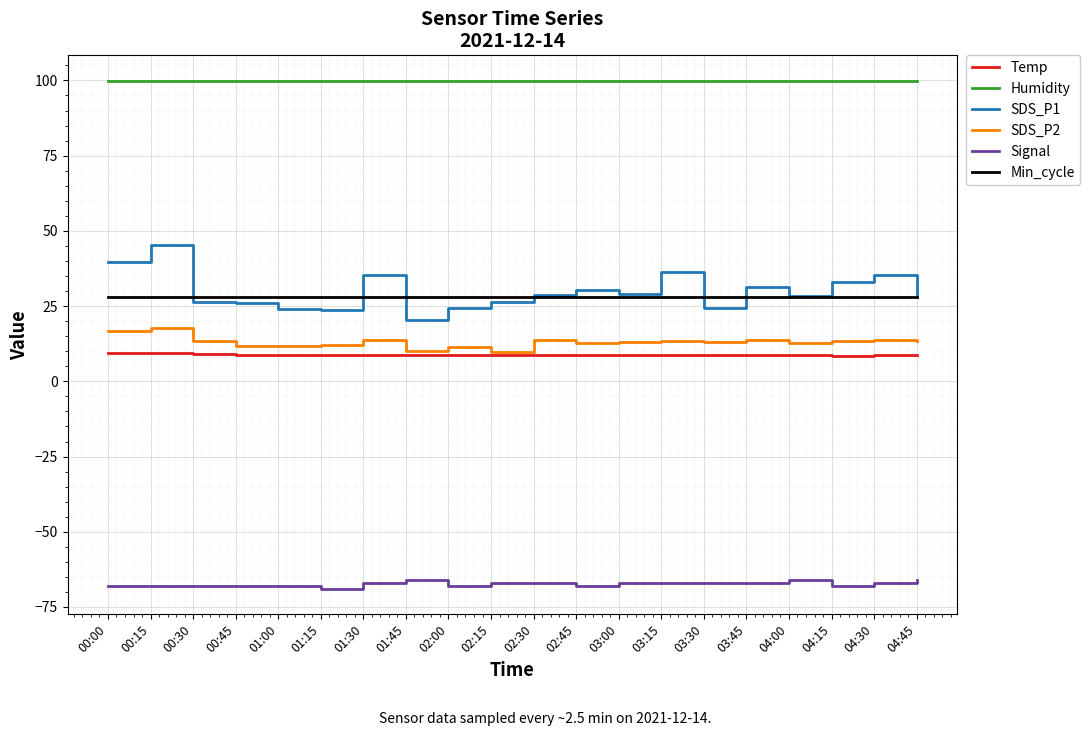

What is the spread (max minus min) of values at 04:30?

166.9